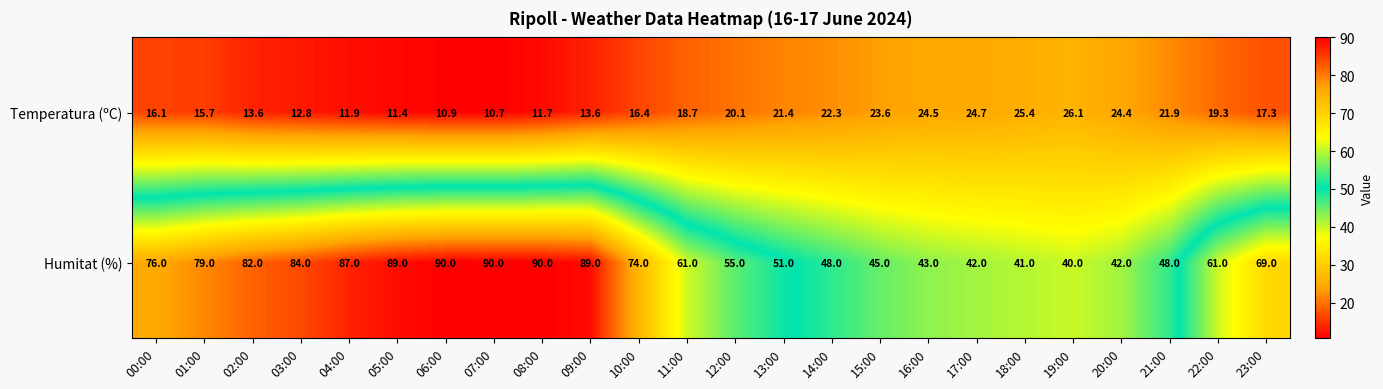

What is the approximate value of Temperatura (ºC) at 22:00?

19.3